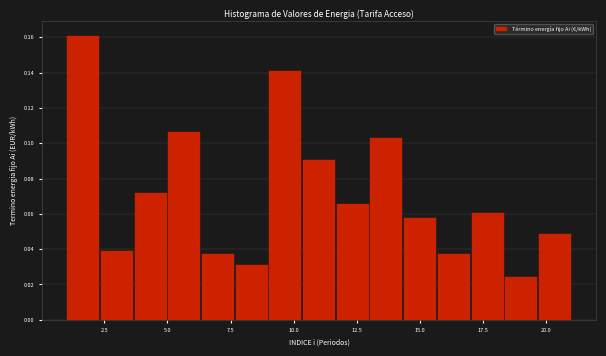

Around what value on the x-axis is the tallest bar? Give the approximate position of its centre, as read against the axis.

1.5